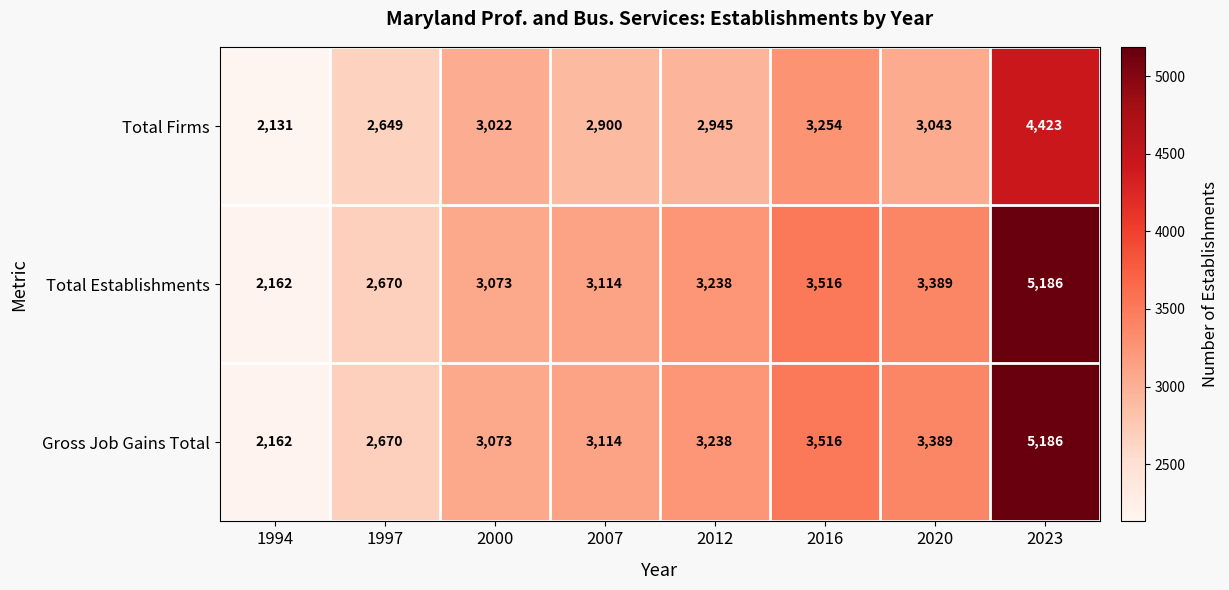

At how many categories does at least one series exceed 2479?

7